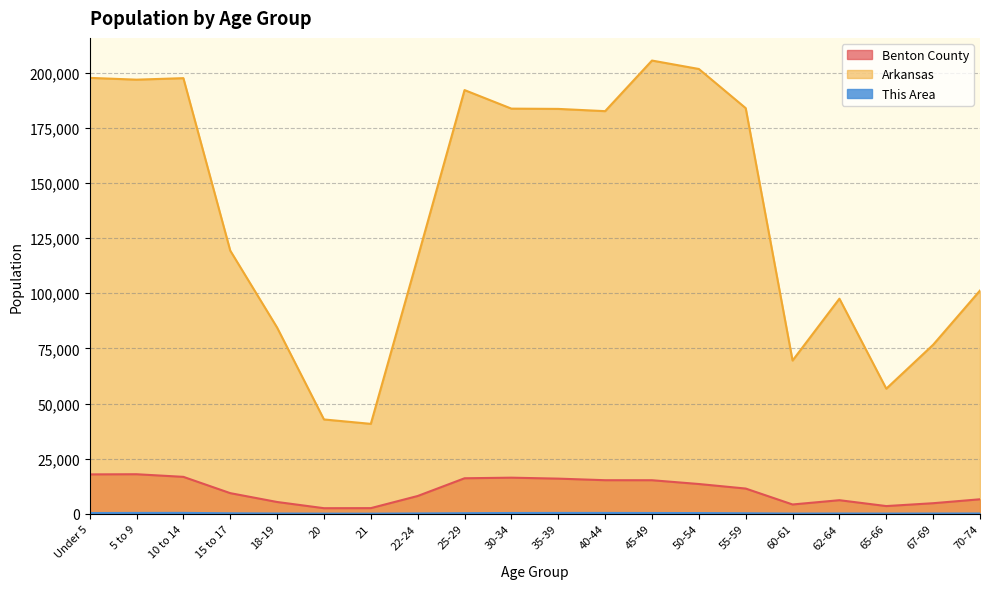

Which category has the highest value across all series?

45-49